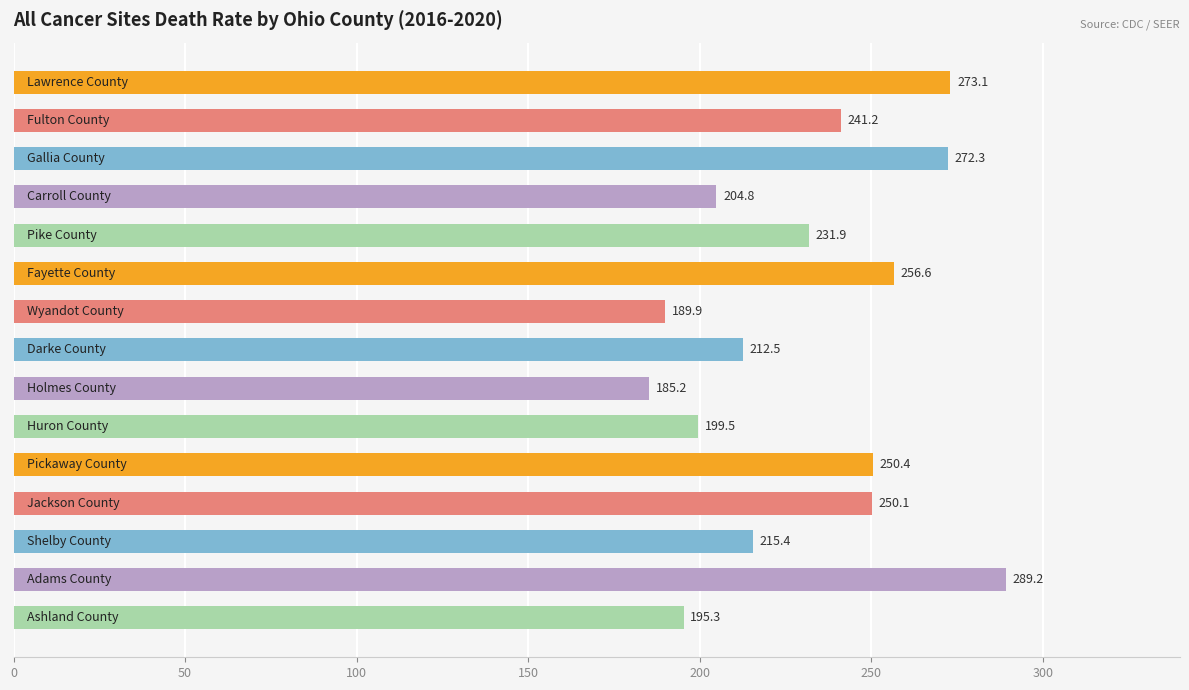

What is the maximum value shown in the chart?

289.2